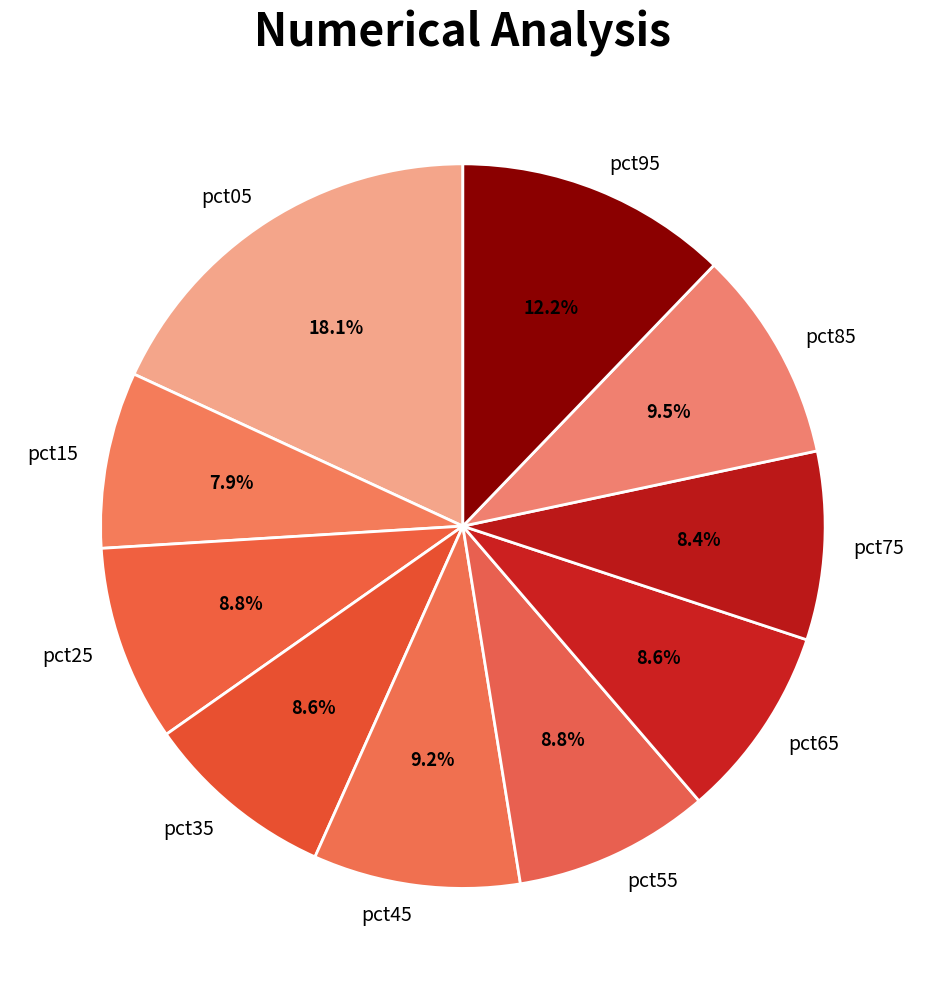

To the nearest percent, what portion does pct15 represent?

8%